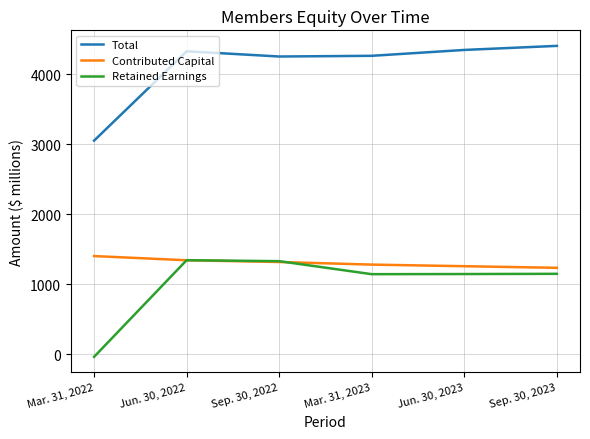

What is the difference between the highest and lowest values at Mar. 31, 2022?

3091